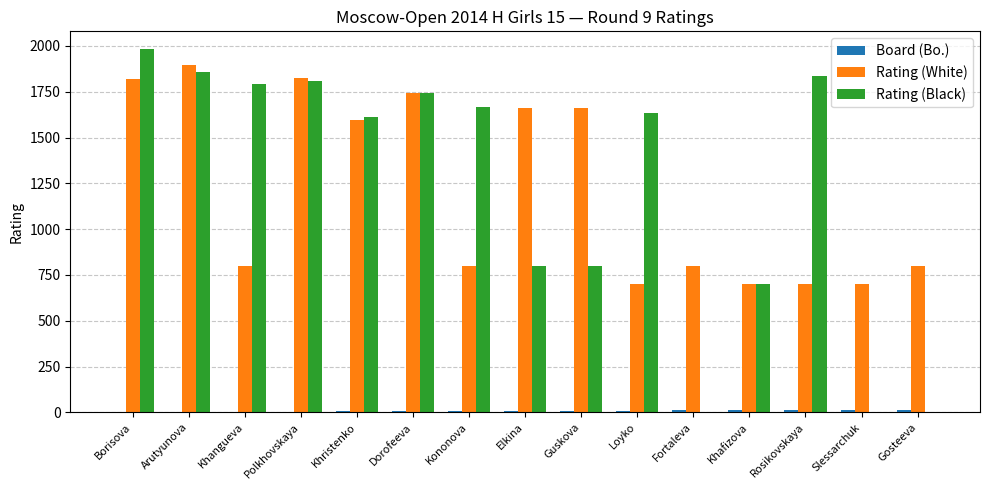

Between Khristenko and Rosikovskaya, which series saw the biggest shift?

Rating (White)